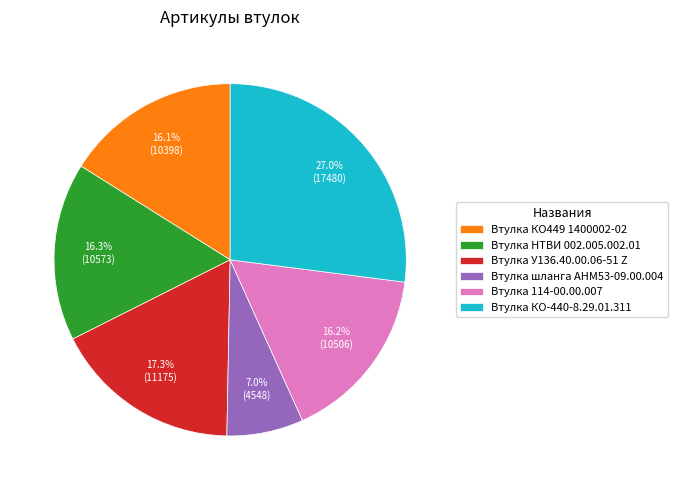

To the nearest percent, what portion does Втулка У136.40.00.06-51 Z represent?

17%